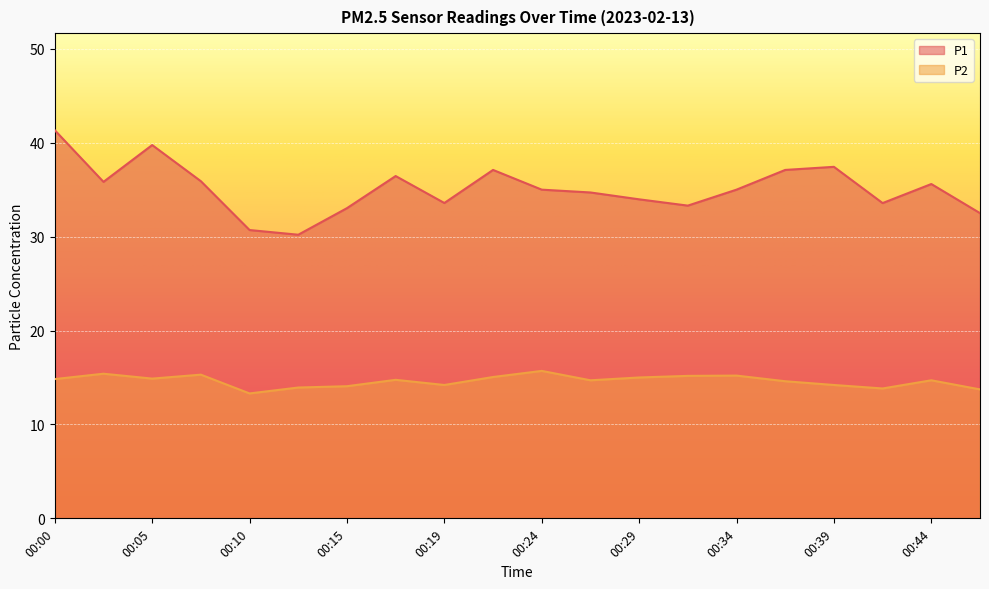

What are all the series names shown in the legend?

P1, P2